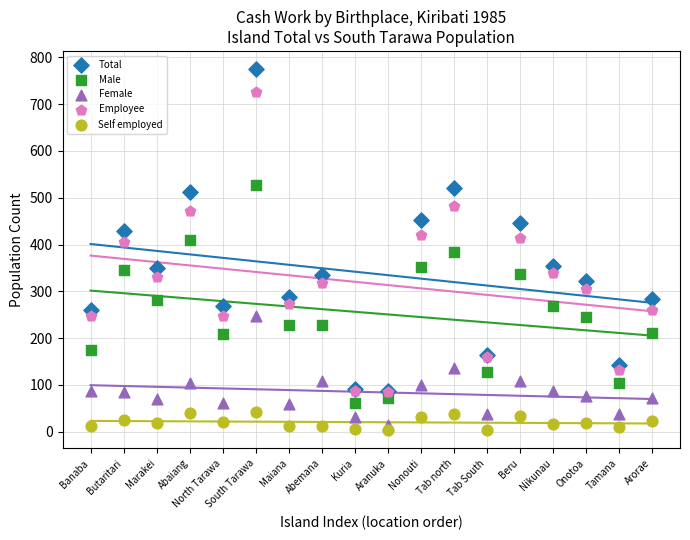

What are all the series names shown in the legend?

Total, Male, Female, Employee, Self employed